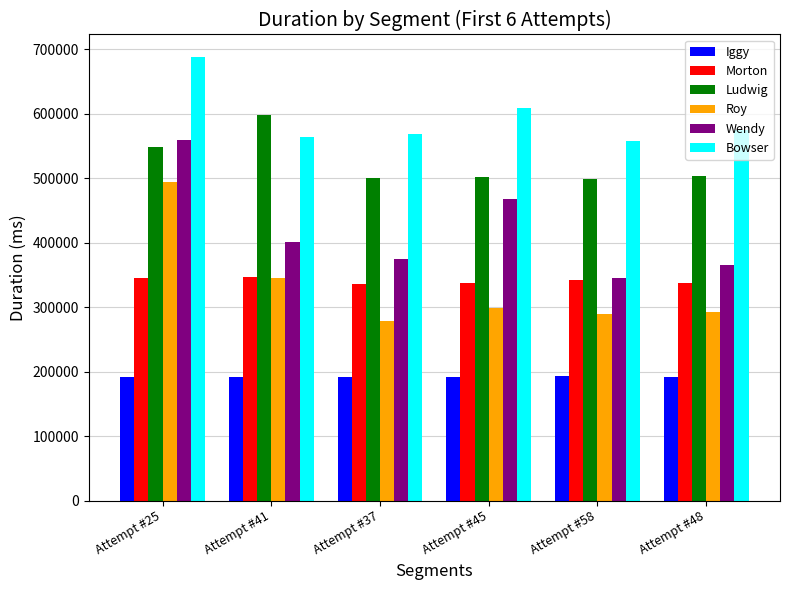

Between Attempt #45 and Attempt #58, which series saw the biggest shift?

Wendy